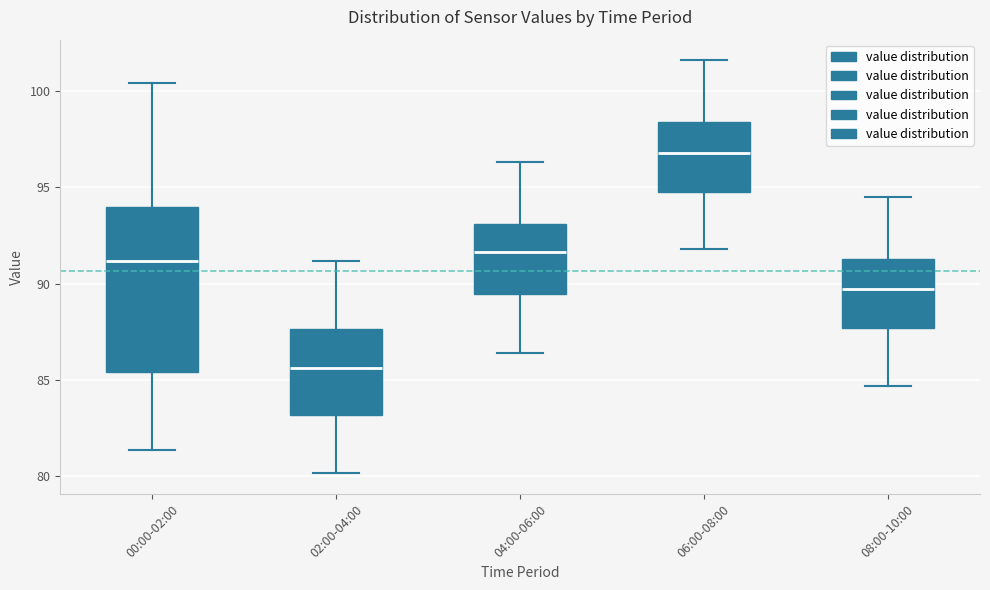

Reading left to right, transcribe this box plot: for each box, give where its median line is, the range the box spans, and where its two whiskers end, as read against the y-axis. The values are not printed on the chart, so give them approximately, as read against the axis.

00:00-02:00: median 91.0, box 85.5 to 94.0, whiskers 81.5 to 100.5
02:00-04:00: median 85.5, box 83.0 to 87.5, whiskers 80.0 to 91.0
04:00-06:00: median 91.5, box 89.5 to 93.0, whiskers 86.5 to 96.5
06:00-08:00: median 97.0, box 95.0 to 98.5, whiskers 92.0 to 101.5
08:00-10:00: median 89.5, box 87.5 to 91.5, whiskers 84.5 to 94.5